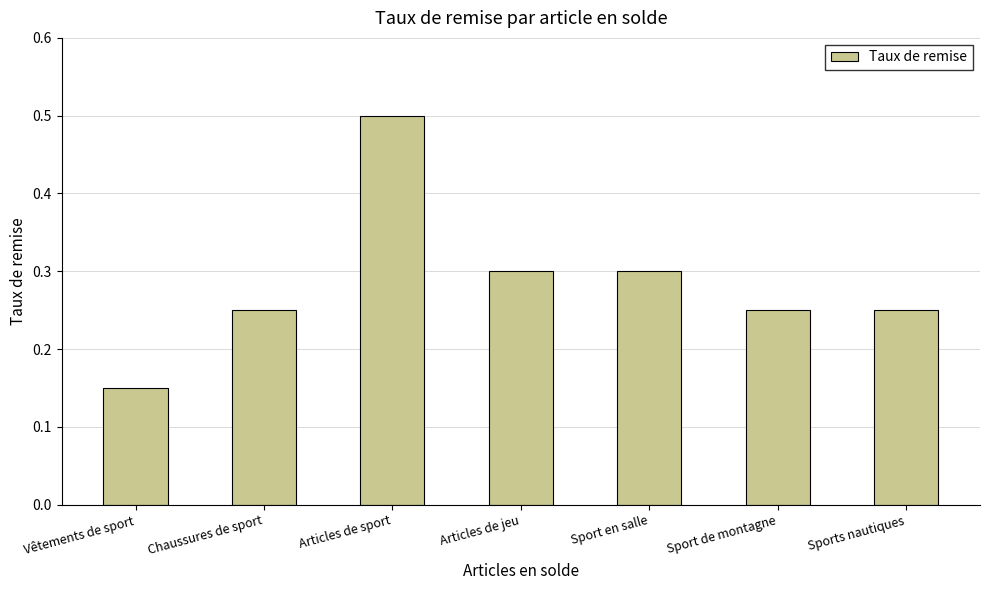

The chart shows a value of 0.5 at Sport en salle. True or false?

False